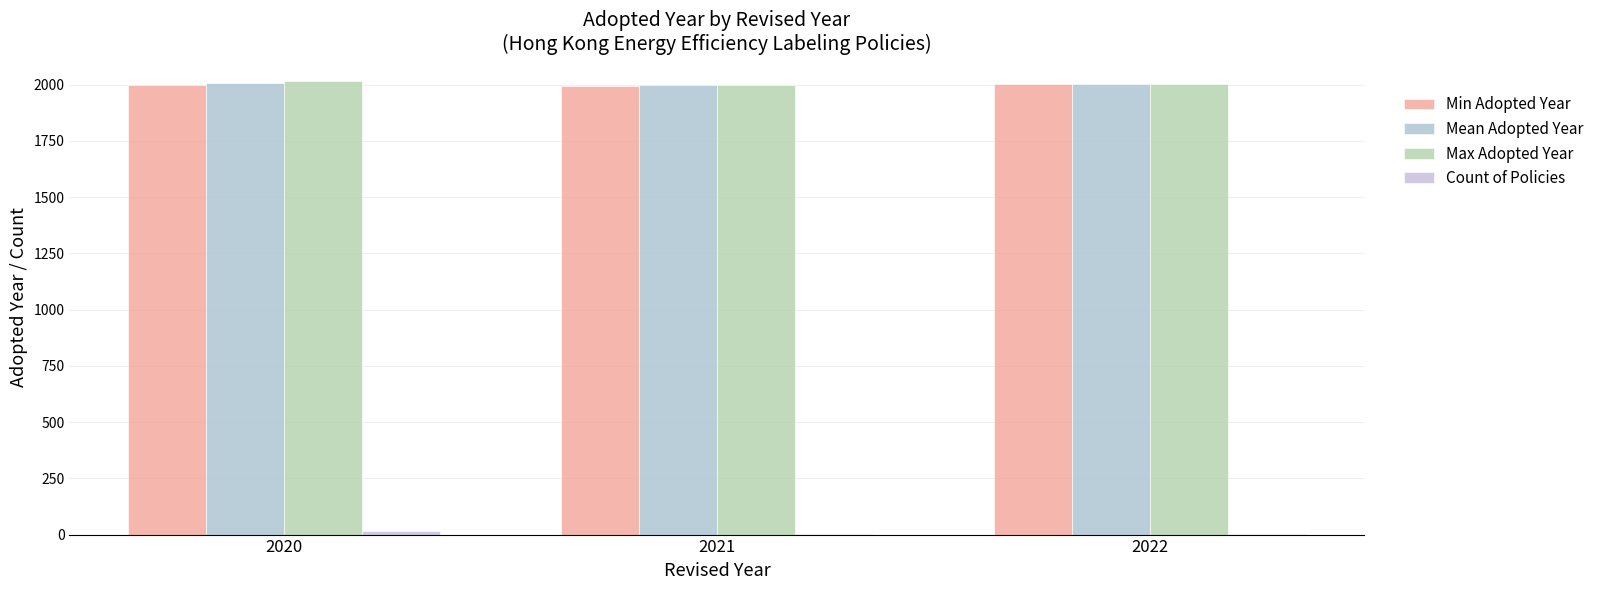

At which label is Mean Adopted Year closest to 2001?

2022